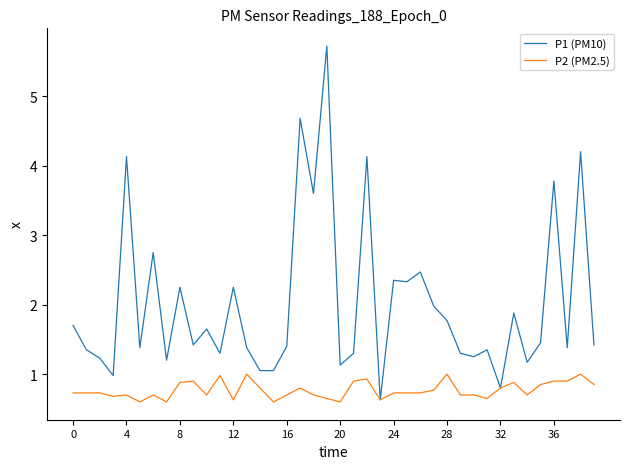

List the series in order of their overall mean, highest first.

P1 (PM10), P2 (PM2.5)